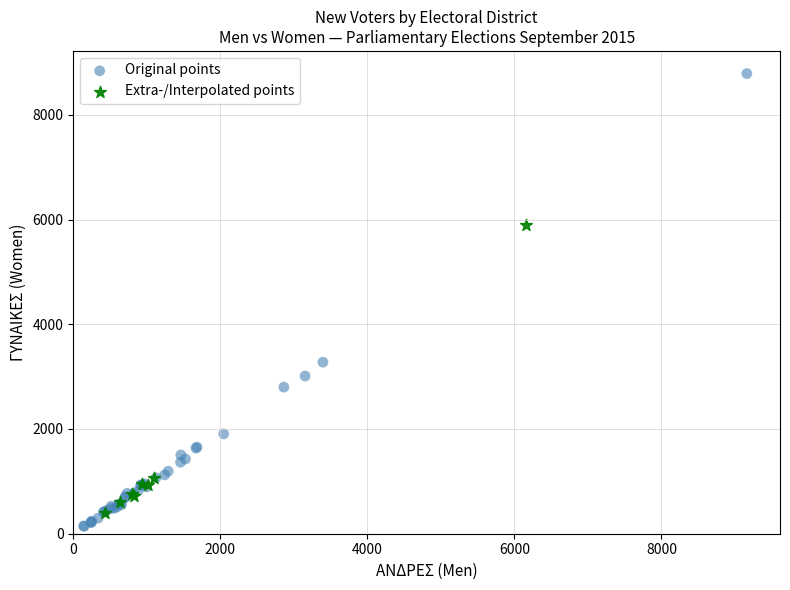

Which series has the widest spread of Y values?

Original points